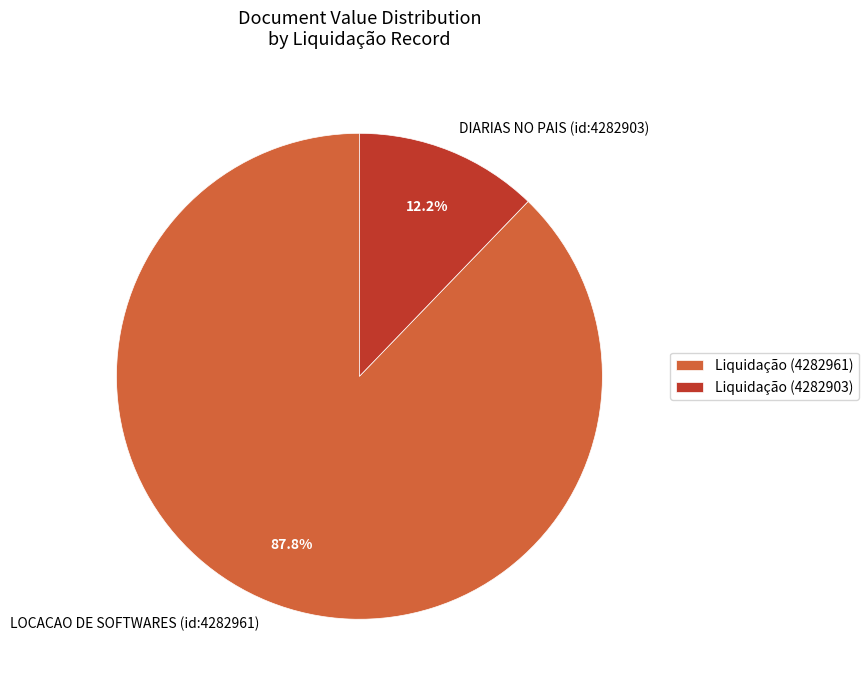

Is the sum of Liquidação (4282961) and Liquidação (4282903) greater than half?

Yes